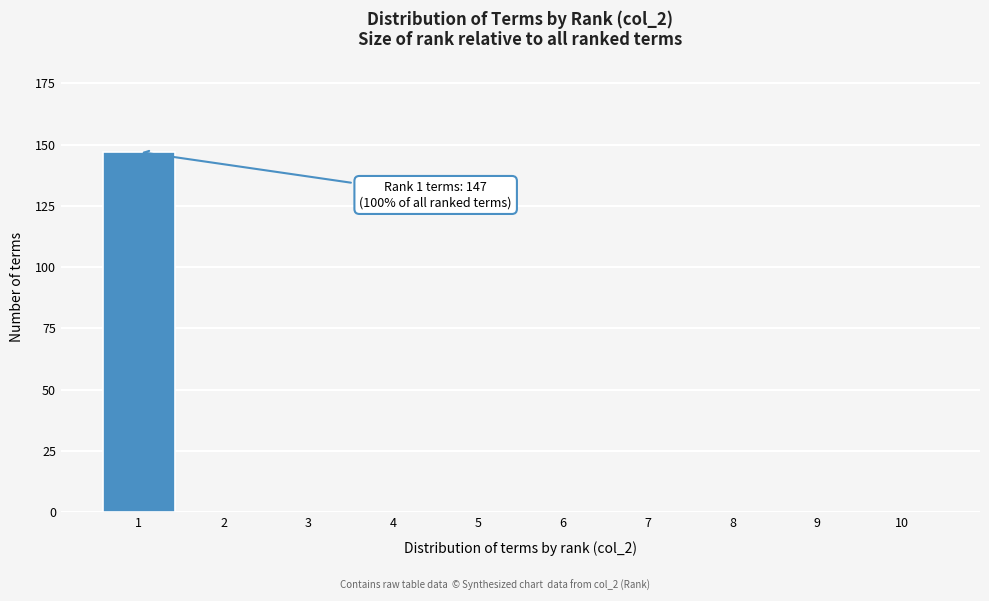

Reading right to left, extract all data points from this chart.

10=0	9=0	8=0	7=0	6=0	5=0	4=0	3=0	2=0	1=147